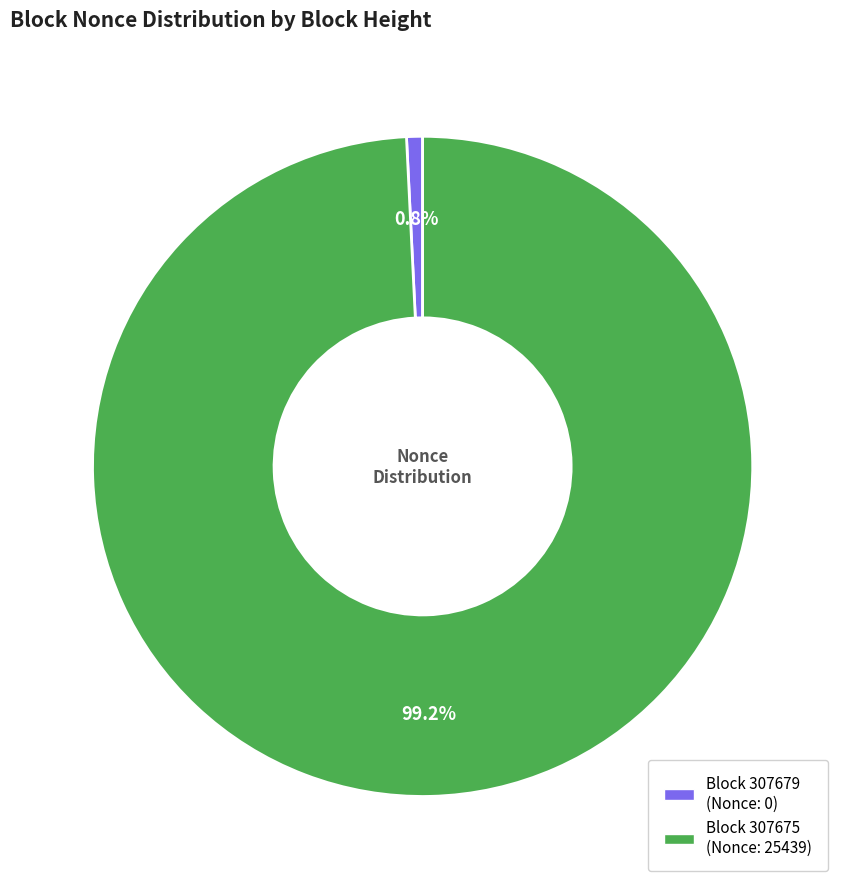

How many segments does this pie chart have?

2